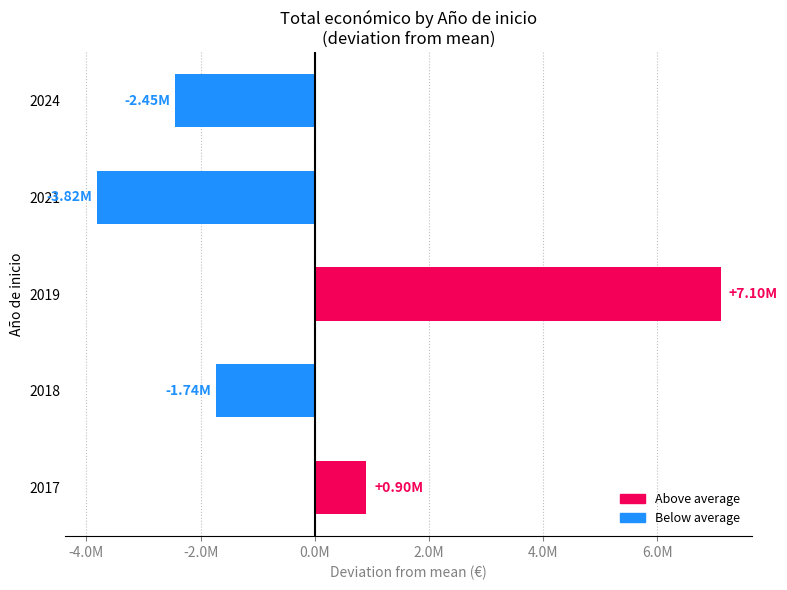

Are the bars horizontal?

Yes